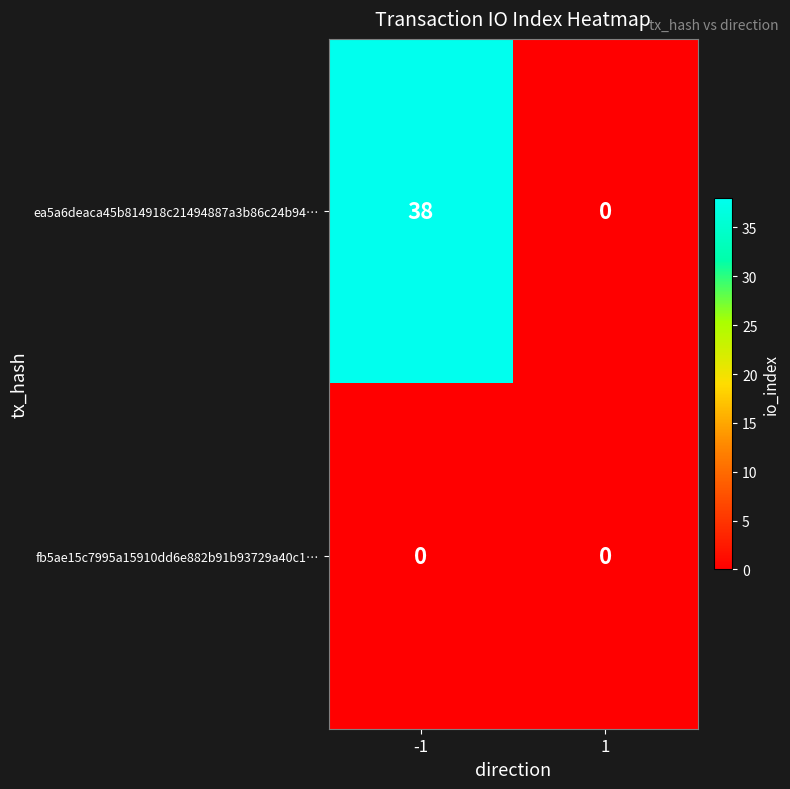

Reading left to right, transcribe all the data shown in this chart.

ea5a6deaca45b814918c21494887a3b86c24b94…: -1=38	1=0
fb5ae15c7995a15910dd6e882b91b93729a40c1…: -1=0	1=0